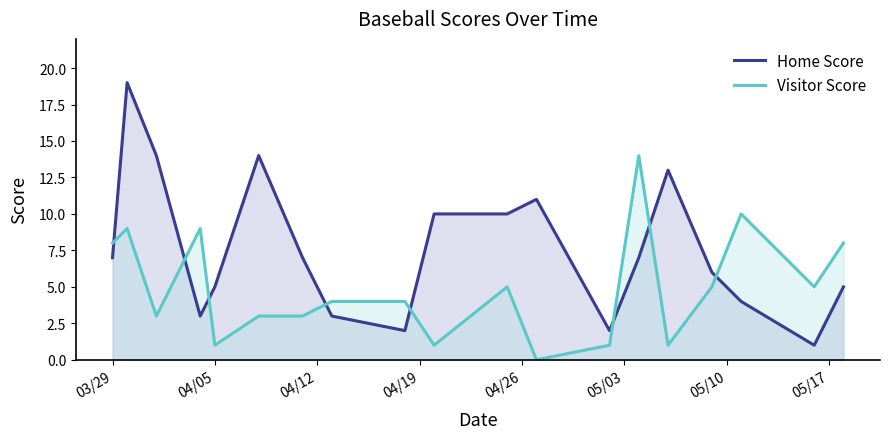

What is the sum of all Visitor Score values?

94